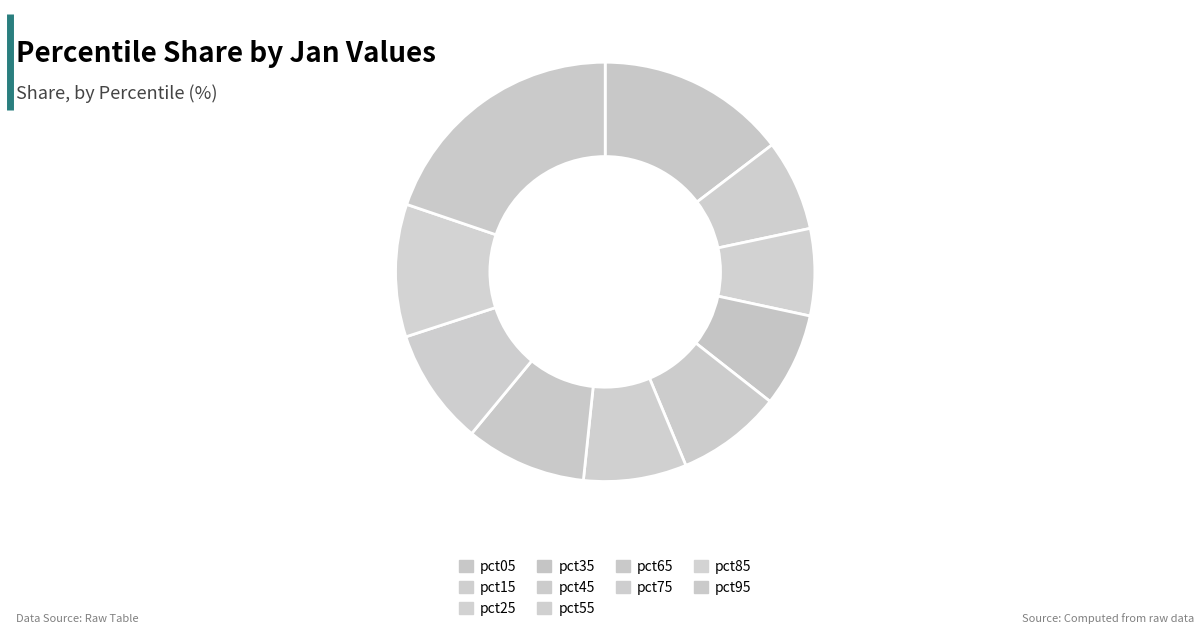

Is it true that pct65 is 9% of the pie?

True